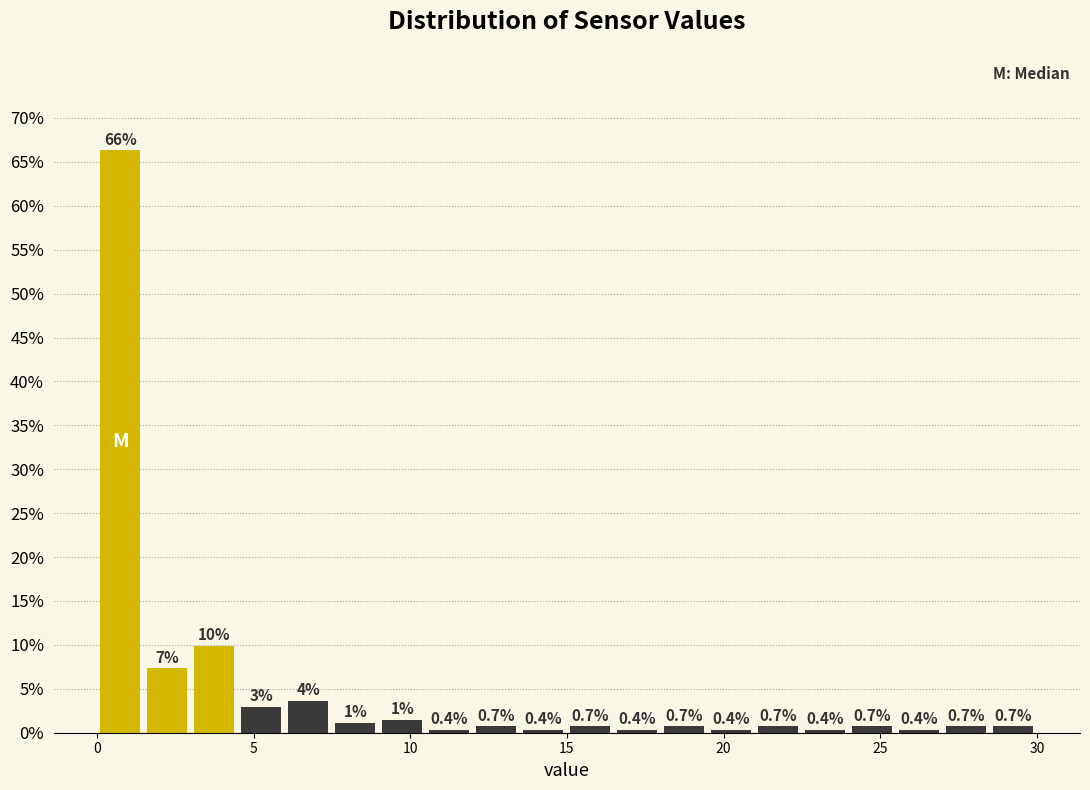

Read against the x-axis, roughly where is the centre of the tallest bar?

1.0